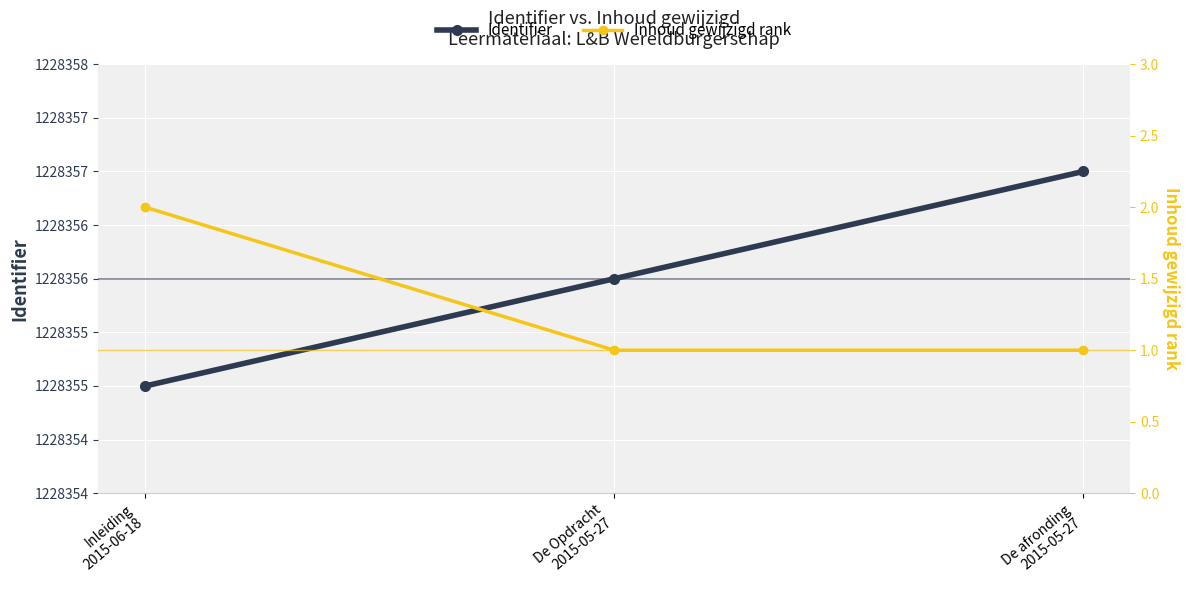

Is the value of Identifier at Inleiding
2015-06-18 greater than the value of Inhoud gewijzigd rank at Inleiding
2015-06-18?

Yes